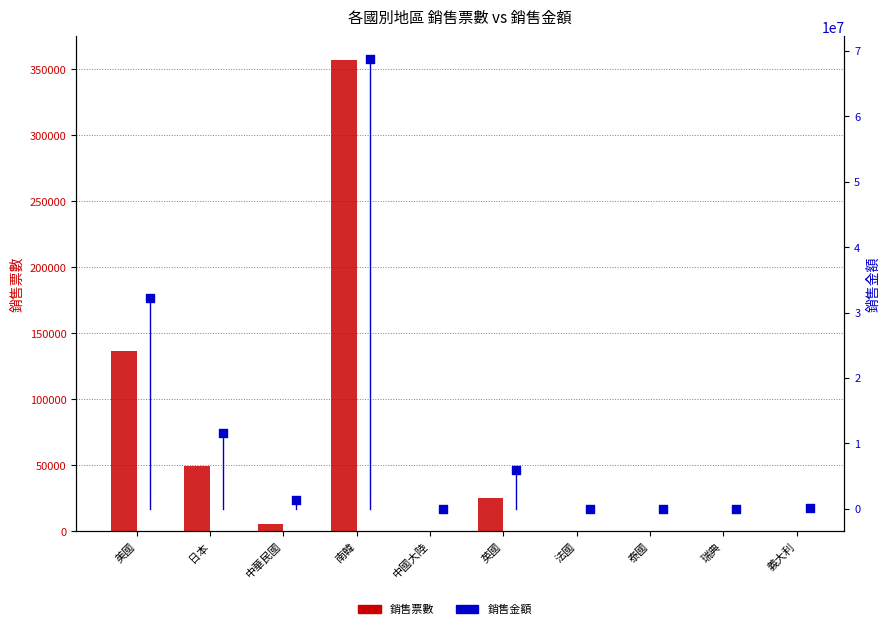

Which series reaches the maximum Y coordinate?

銷售金額